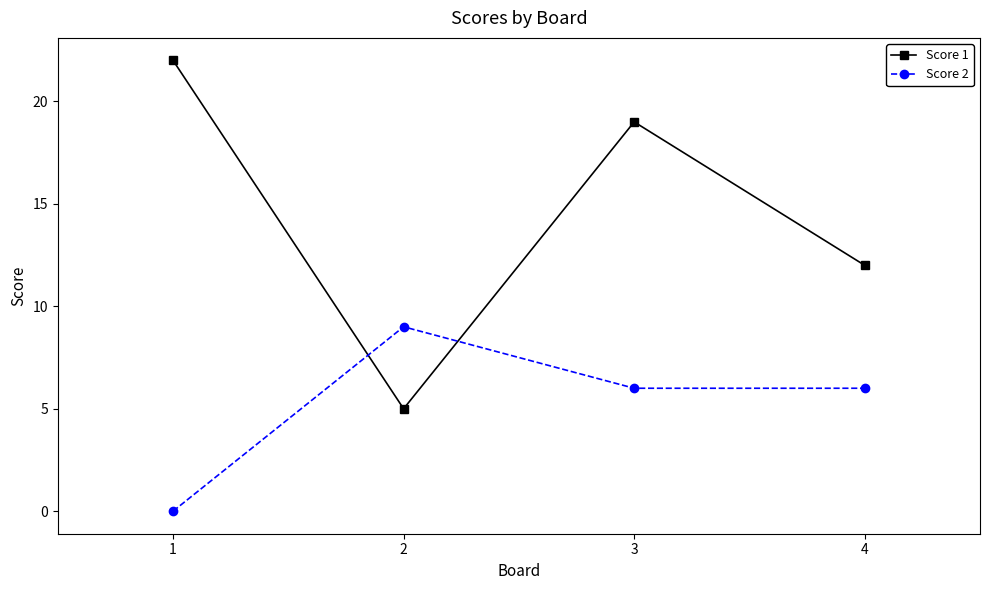

Which series changed the most between 1 and 2?

Score 1